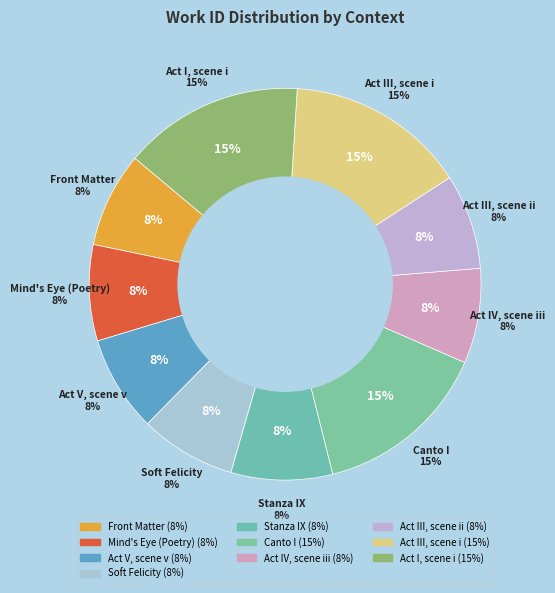

Is there any slice that represents more than half of the pie?

No